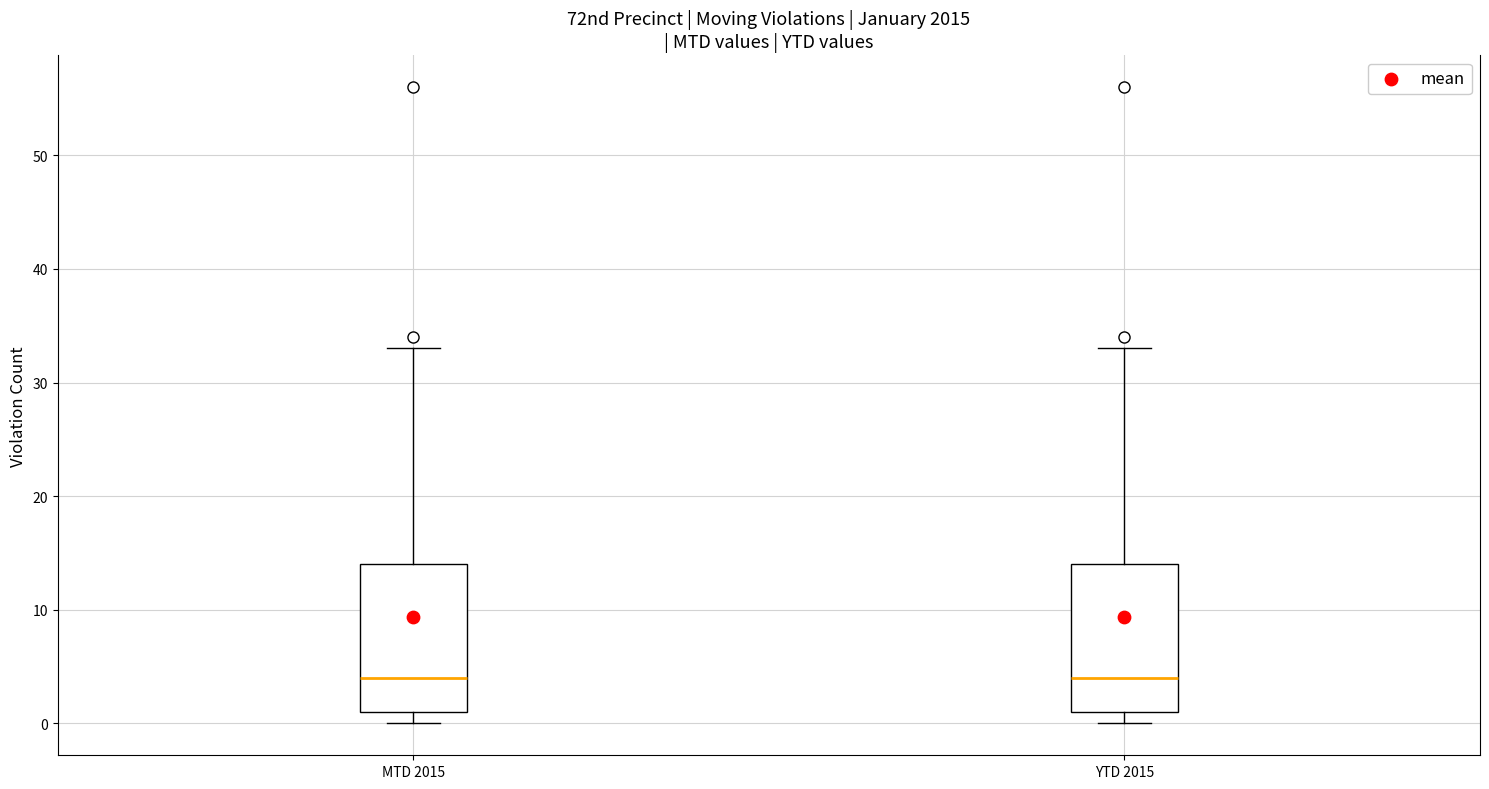

Where does the median line of the box for YTD 2015 sit on the y-axis? The values are not printed on the chart, so give them approximately, as read against the axis.

4